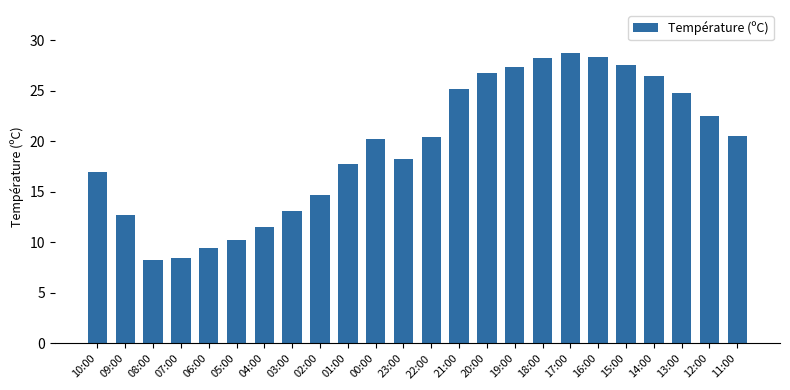

Are the bars horizontal?

No